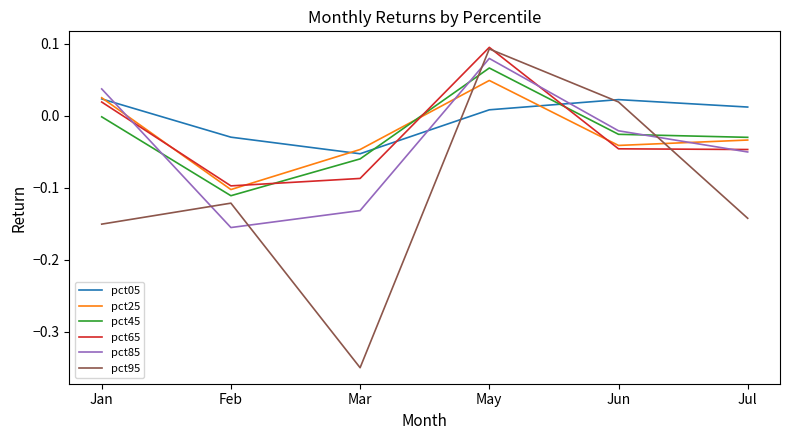

What position from the right is Jul?

1